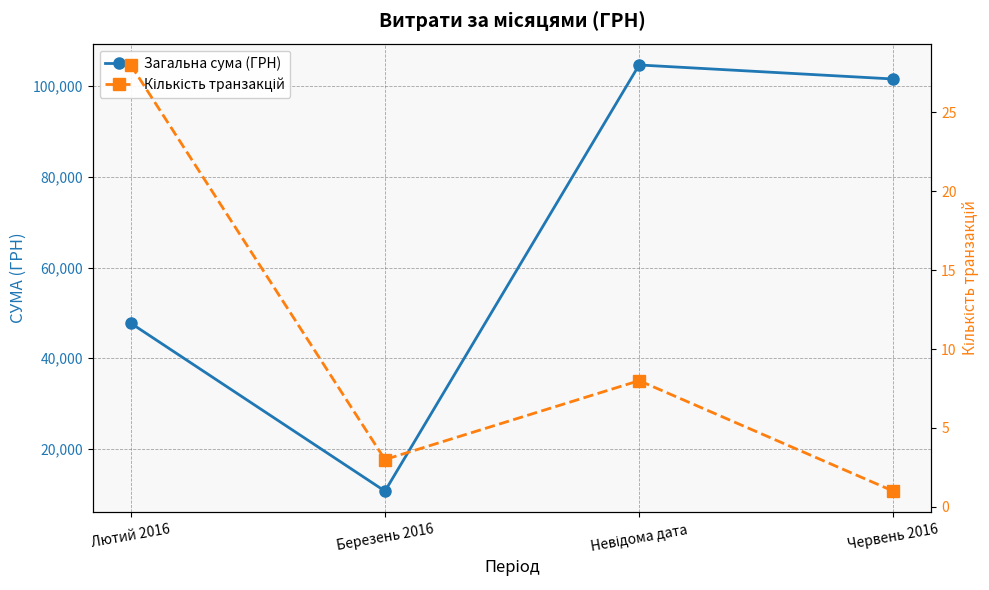

How many lines are shown in the chart?

2